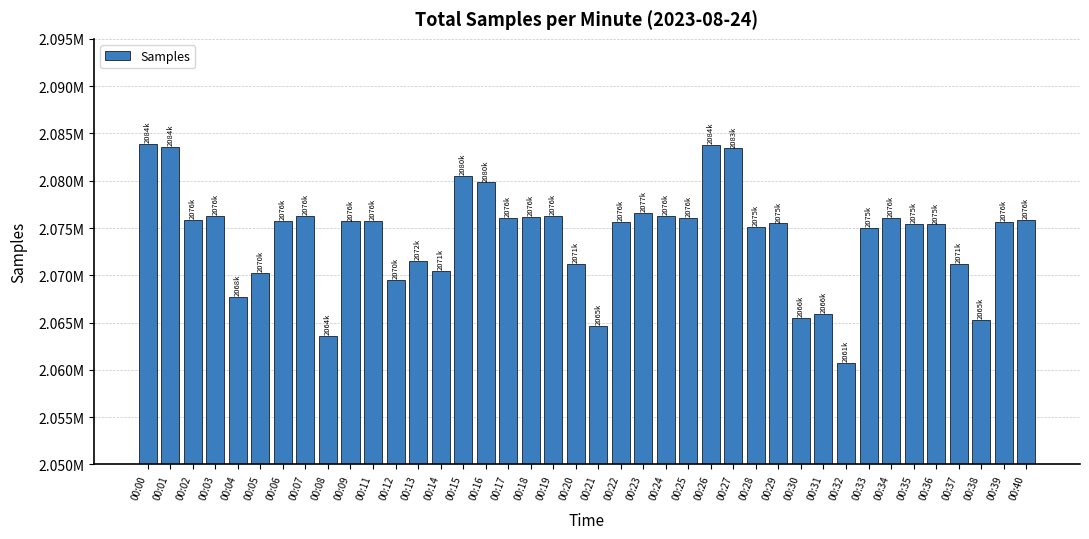

At which label does the data first exceed 2075698?

00:00